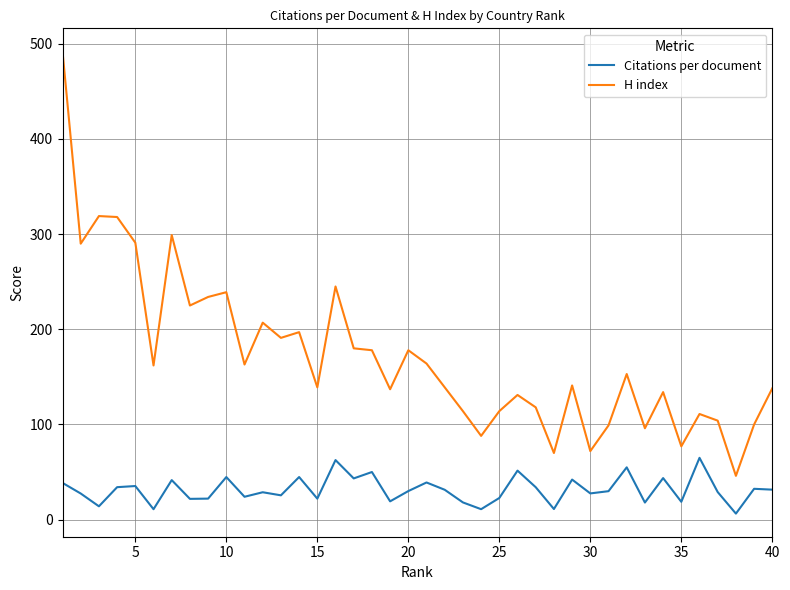

Which series has the widest spread of values?

H index